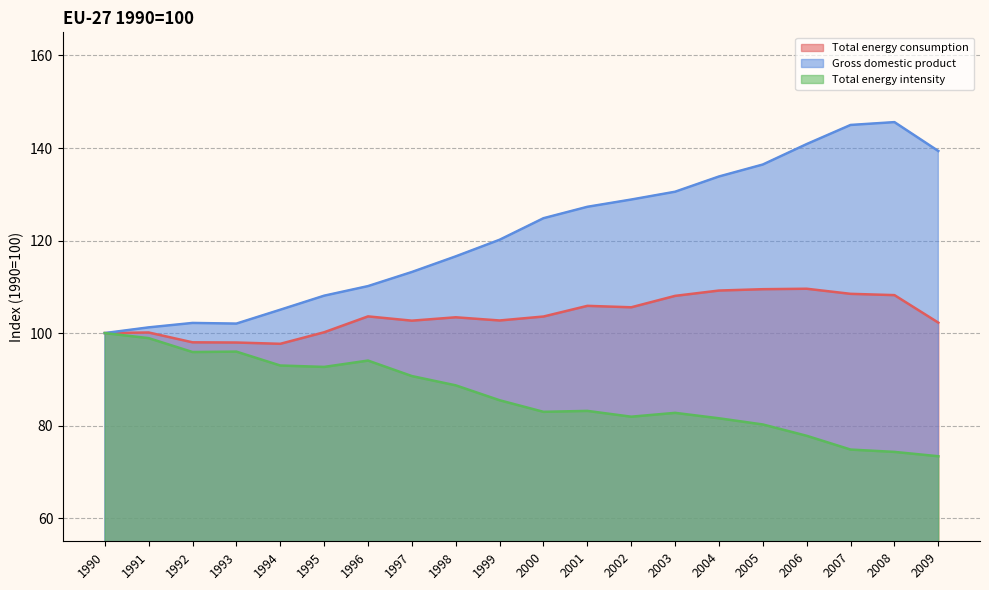

At which category does Gross domestic product reach its first local valley?

1993